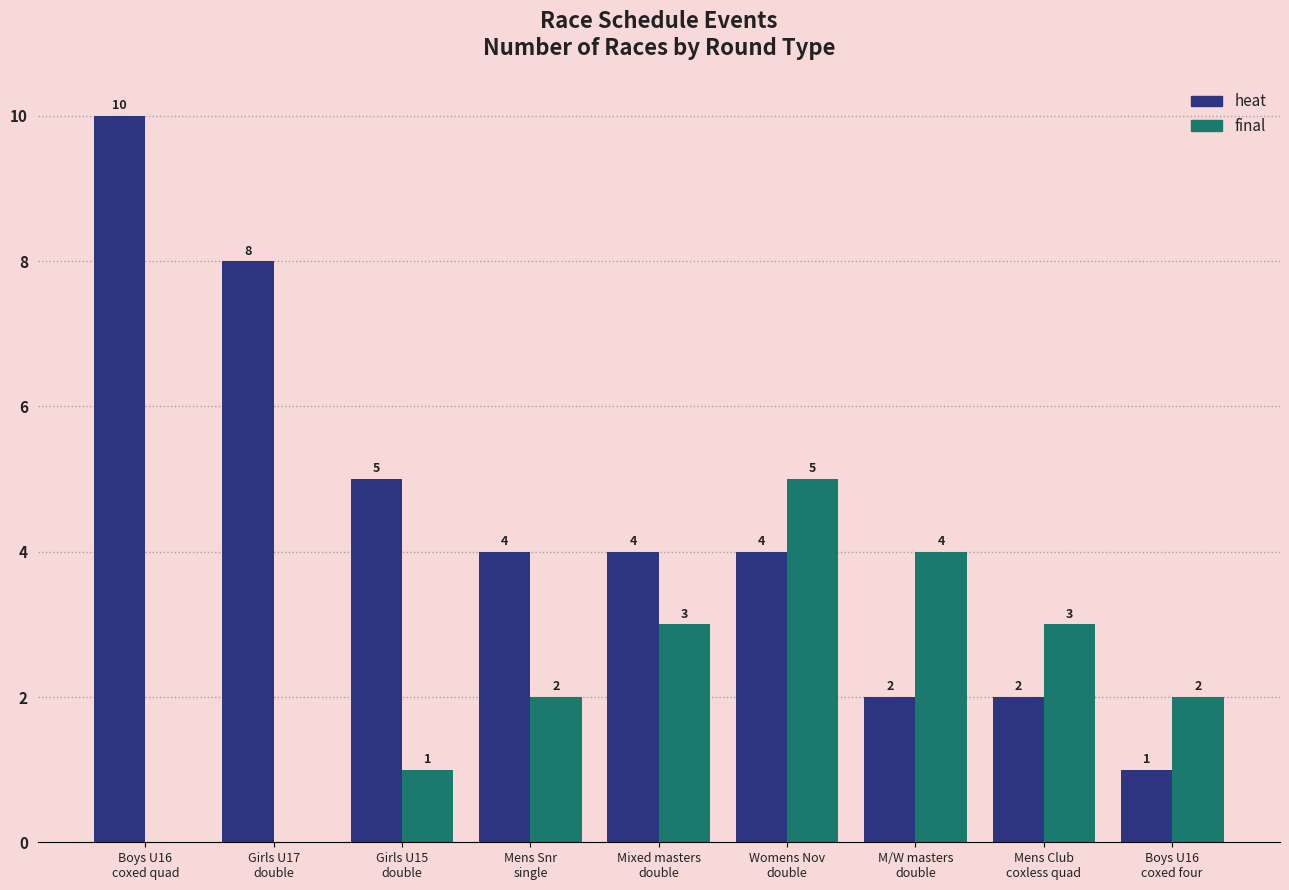

At which category is the sum across all series the highest?

Boys U16
coxed quad